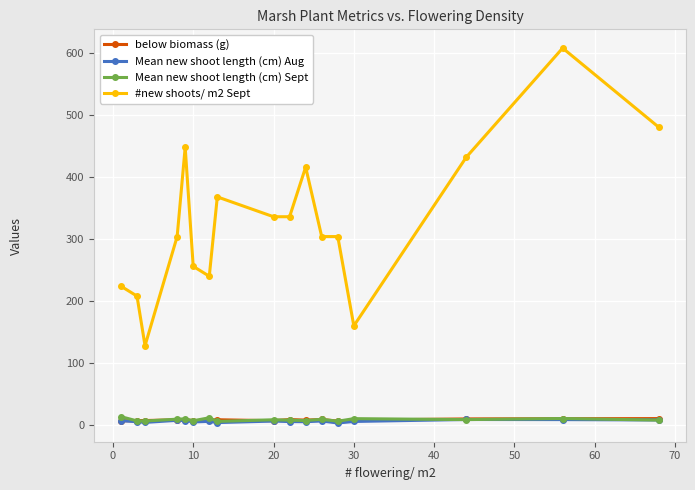

True or false: below biomass (g) and #new shoots/ m2 Sept intersect in this chart.

False